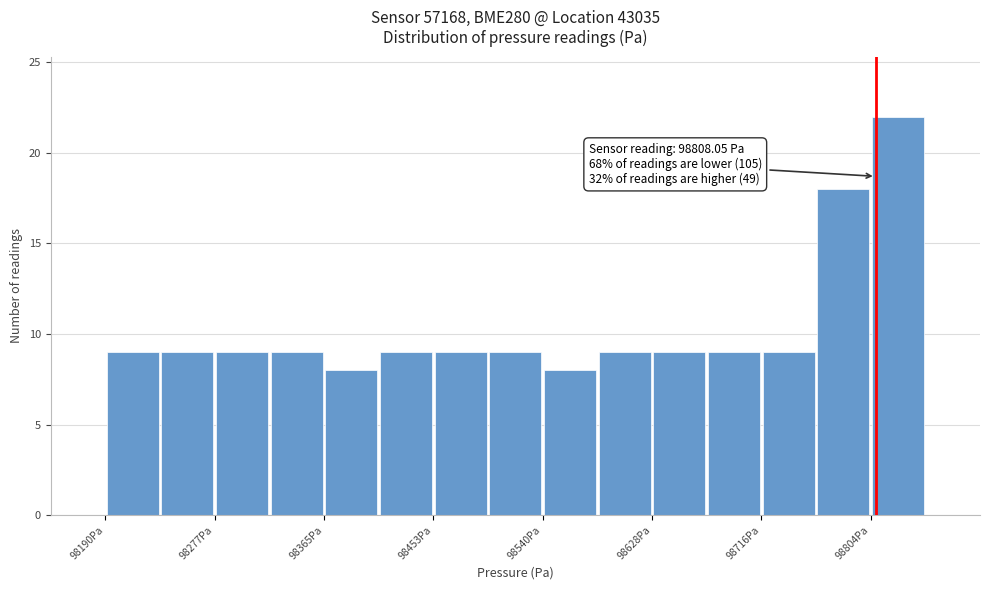

Over which range of the x-axis is the bar tallest?

98800 to 98850